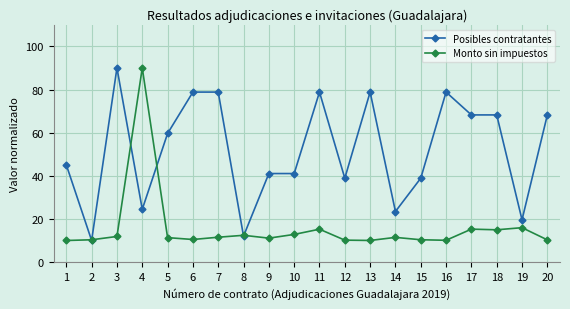

Which series changed the most between 1 and 2?

Posibles contratantes